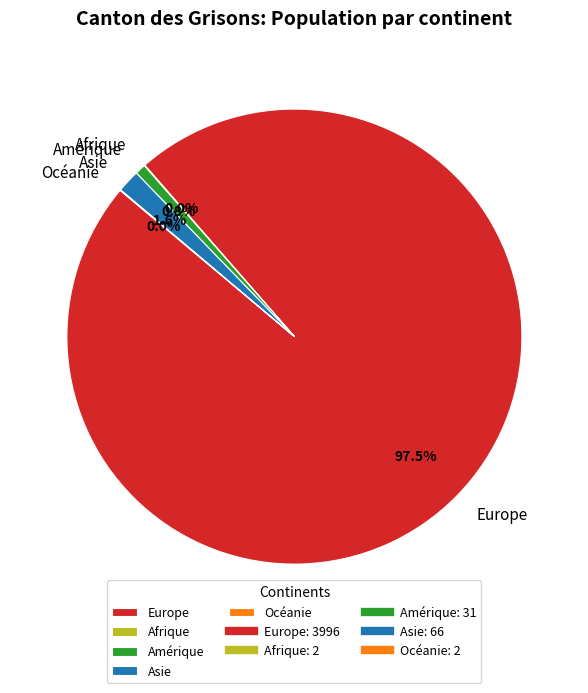

Which slice represents more than half of the pie?

Europe